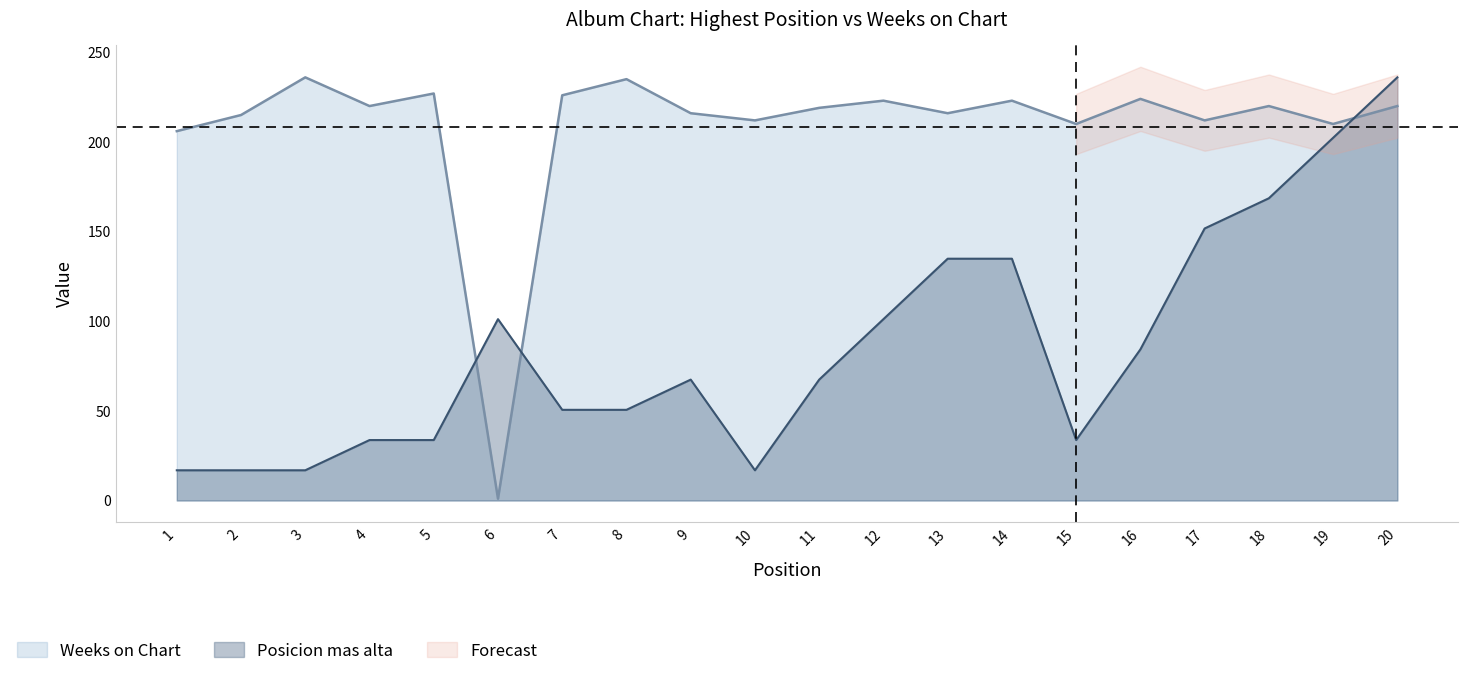

What is the sum of all Posicion mas alta values?

1719.4